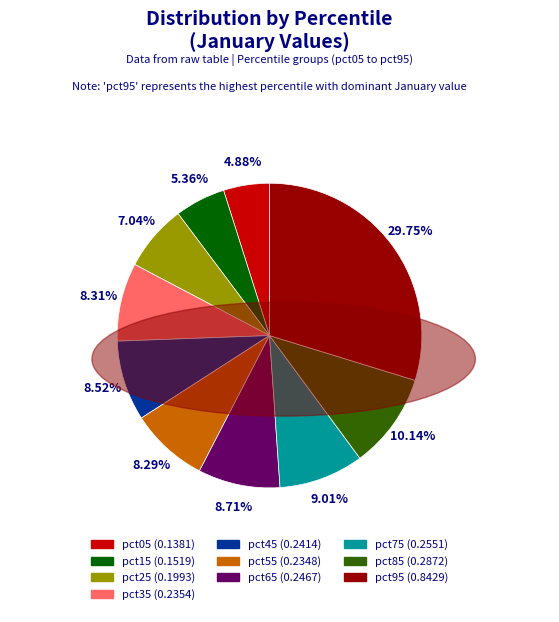

The pct75 slice represents 3% of the pie. True or false?

False